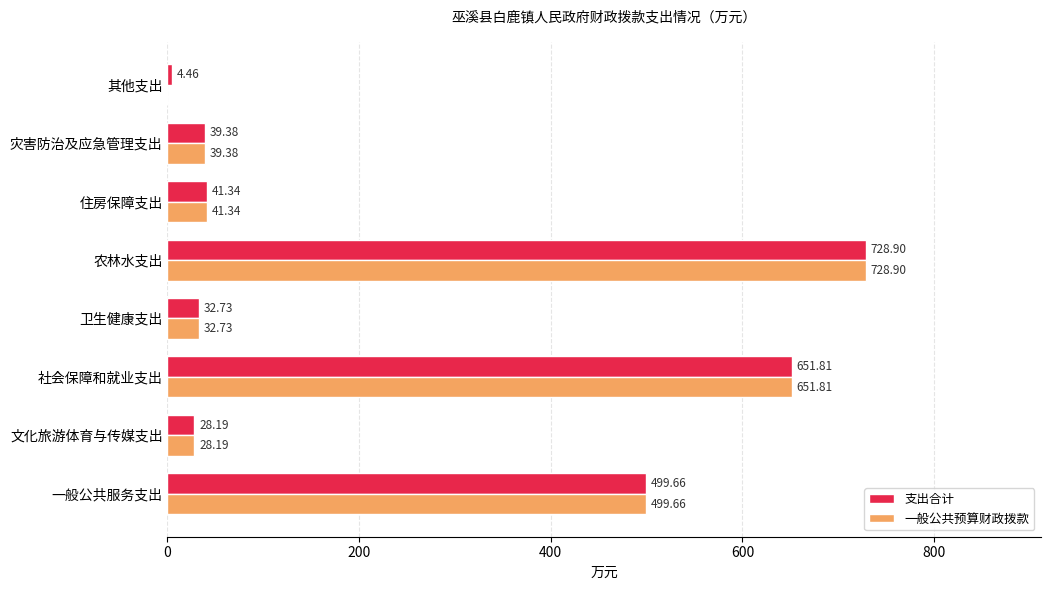

Is the value of 一般公共预算财政拨款 at 文化旅游体育与传媒支出 greater than the value of 支出合计 at 社会保障和就业支出?

No